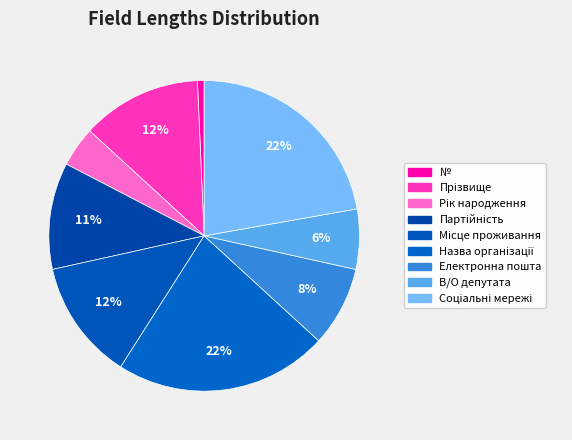

Do № and Рік народження together represent more than half of the pie?

No